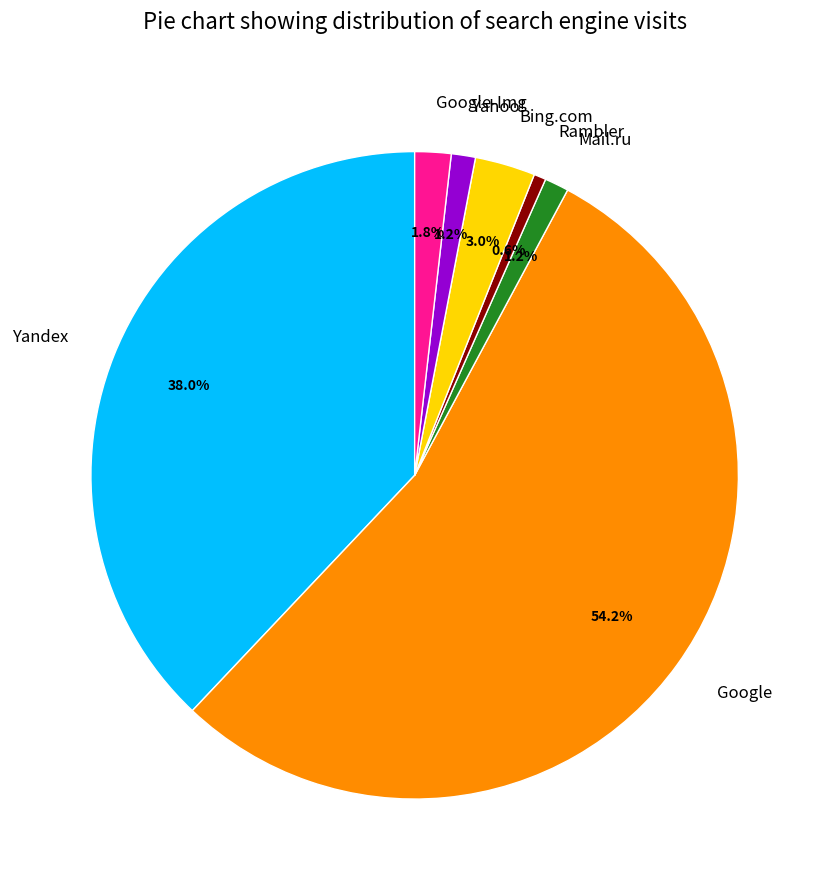

Which category has the smallest portion of the pie?

Rambler